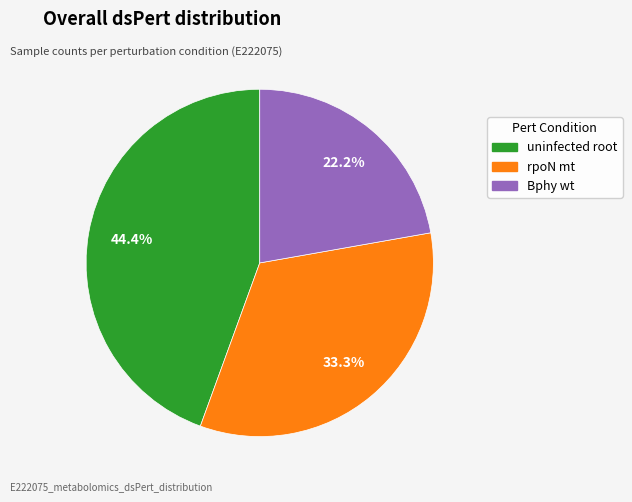

Which category has the biggest portion of the pie?

uninfected root